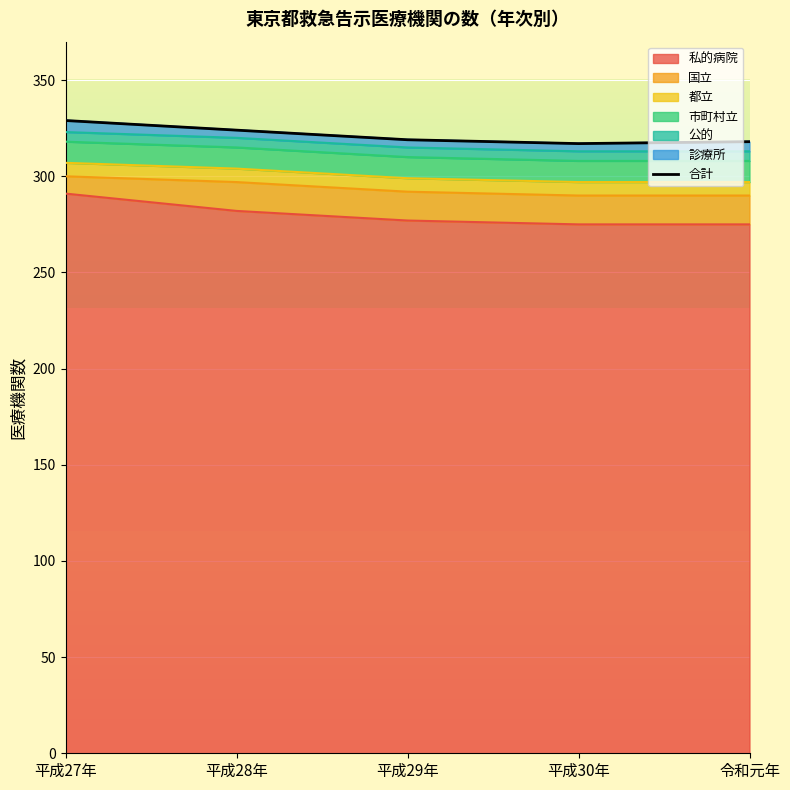

At which label is the value closest to 323?

平成28年